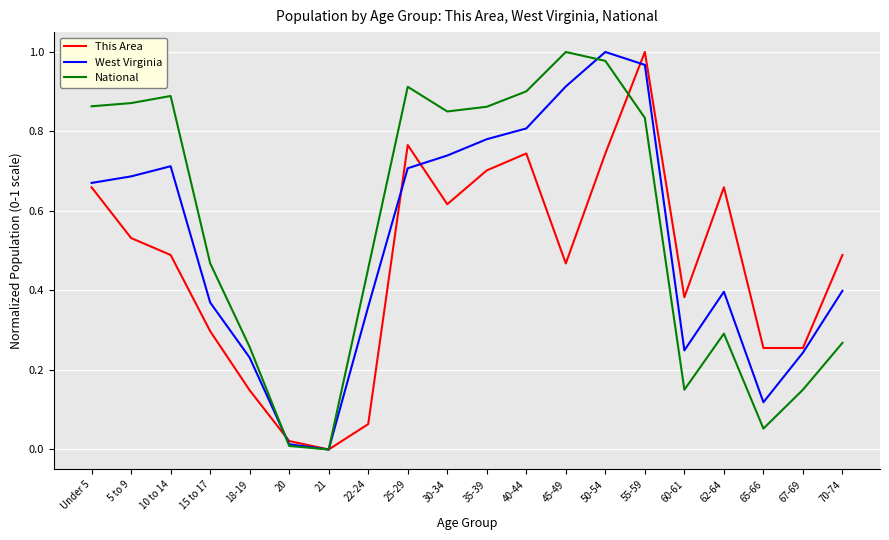

What is the sum of the West Virginia values at 5 to 9 and 45-49?

1.6